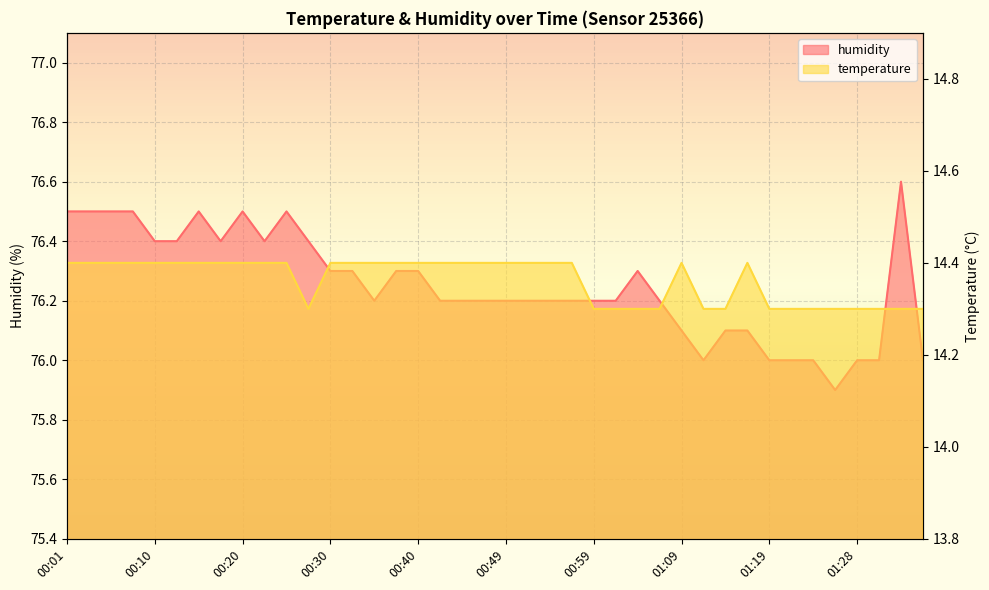

What is the spread (max minus min) of values at 00:45?

61.8